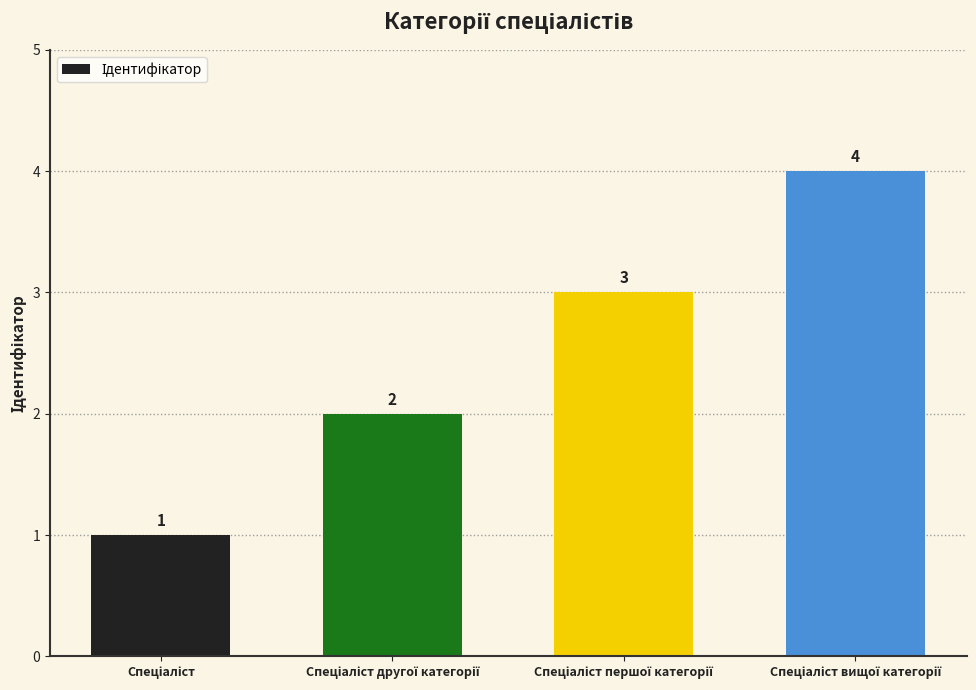

What is the value of the 3rd bar from the left?

3